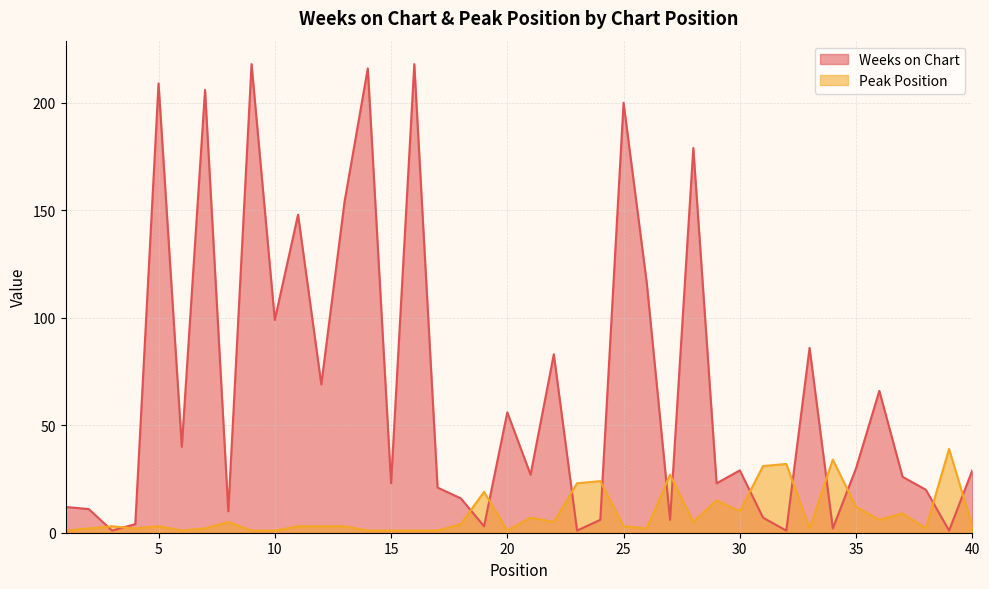

What are all the series names shown in the legend?

Weeks on Chart, Peak Position